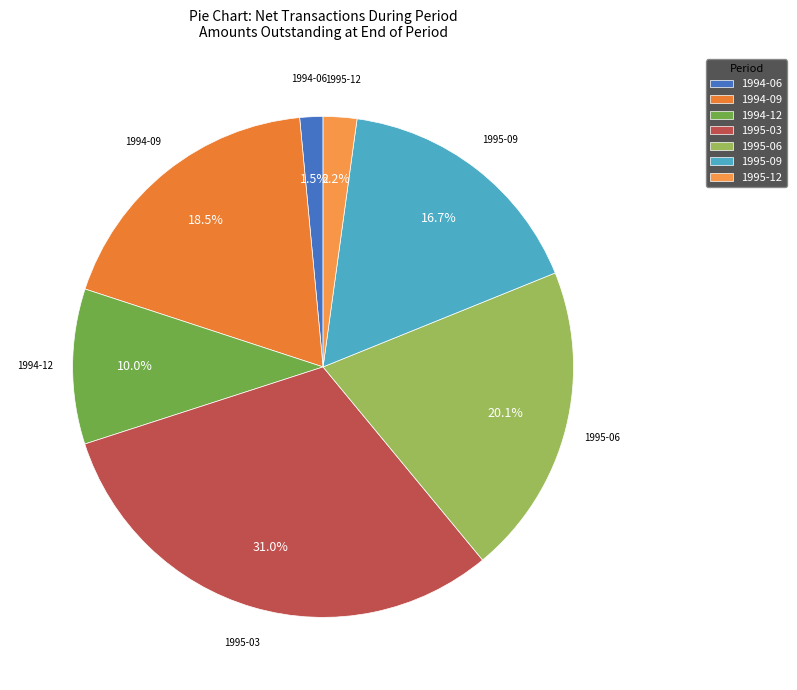

How many slices are in this pie chart?

7